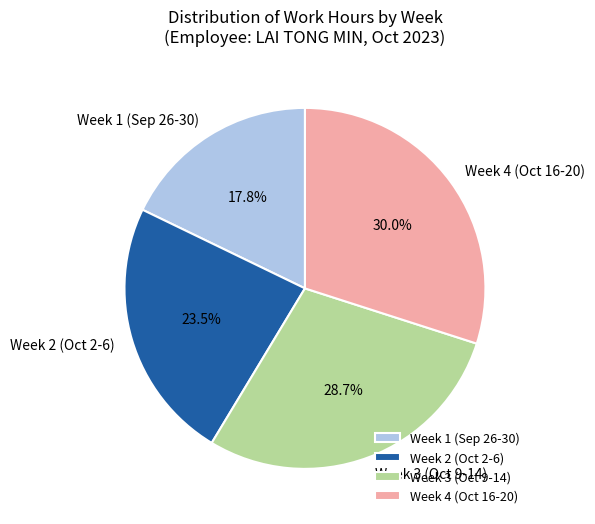

Count the number of slices in the pie.

4